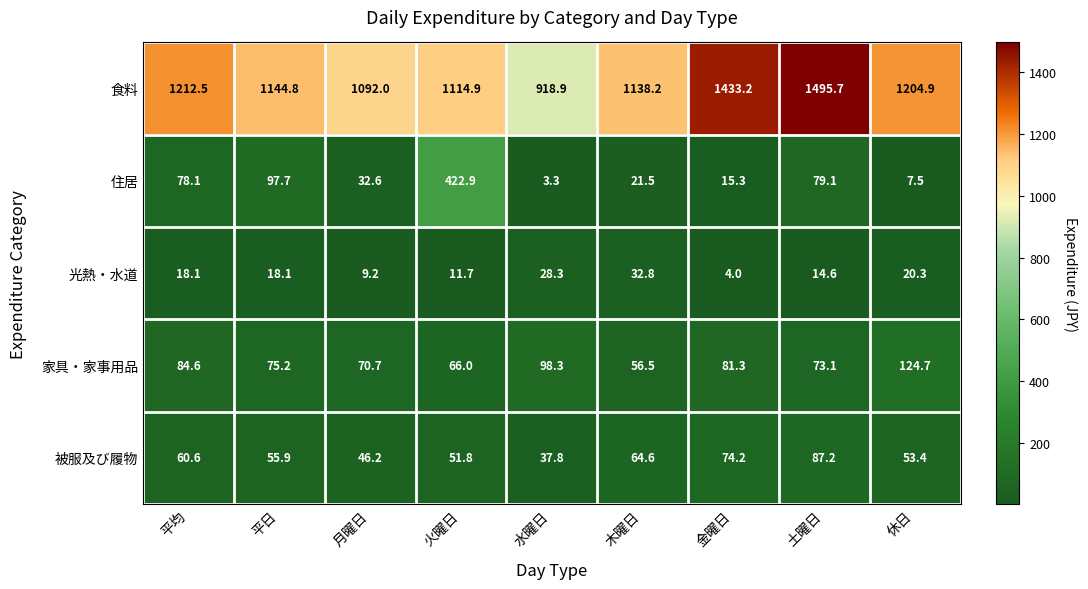

What is the smallest value displayed?

3.3